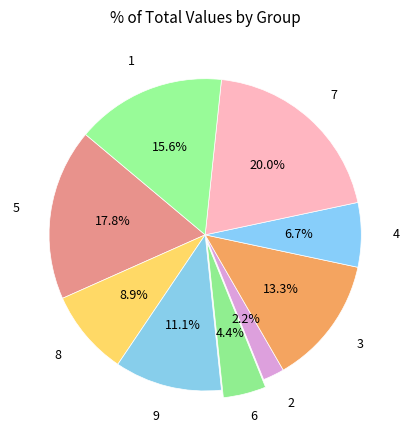

To the nearest percent, what is the difference between the largest and smallest slice percentages?

18%